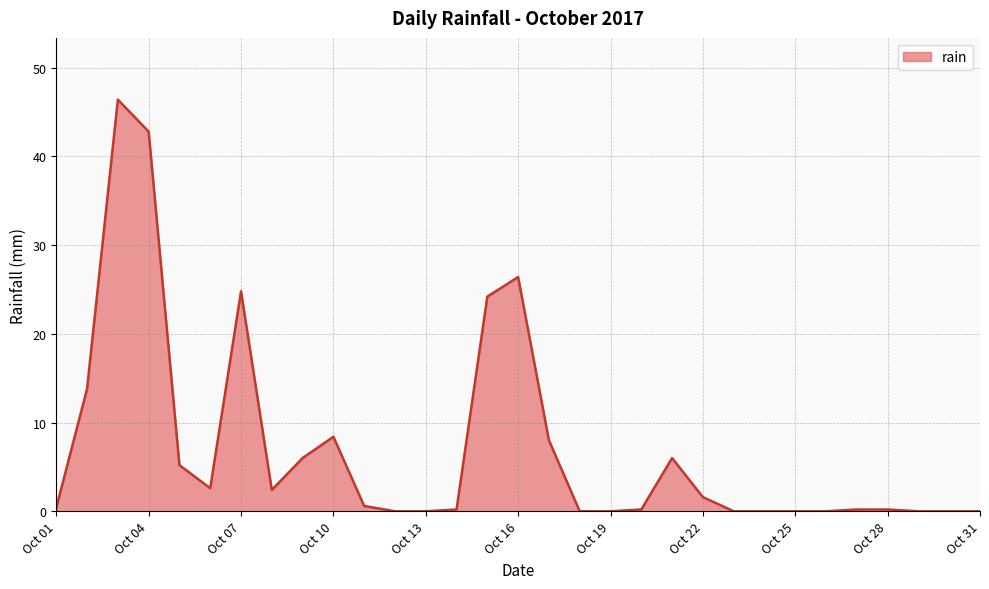

What is the greatest value displayed?

46.4